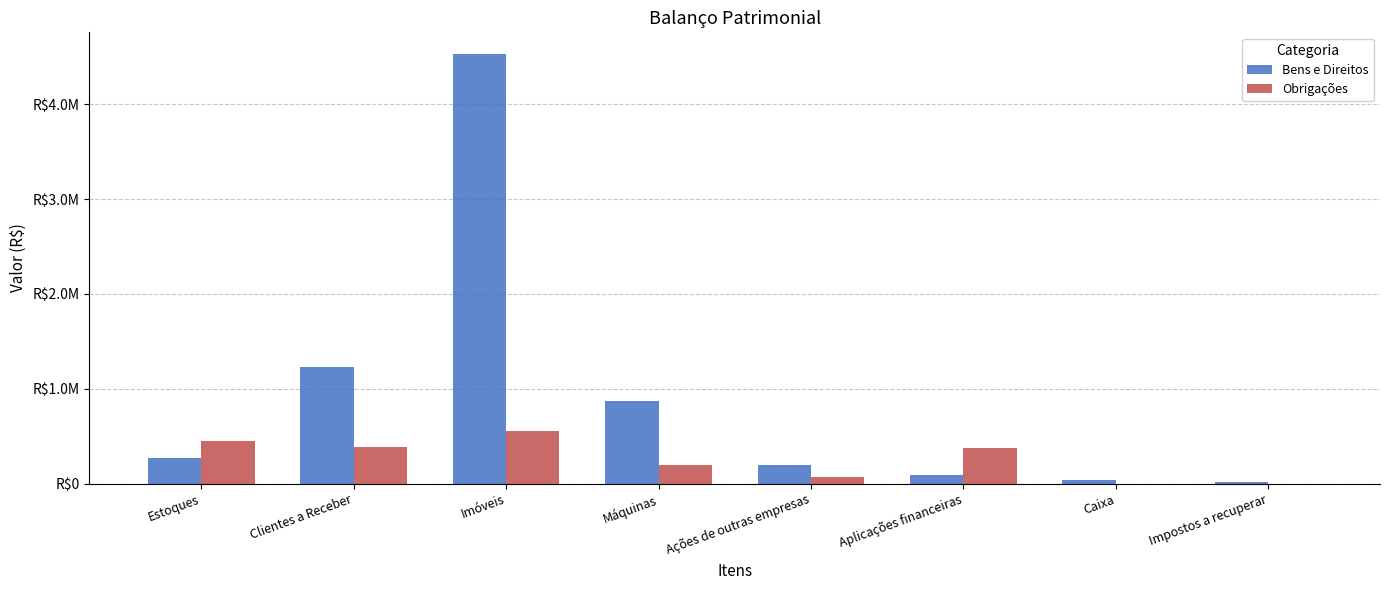

The value of Bens e Direitos at Impostos a recuperar is 3662. True or false?

False